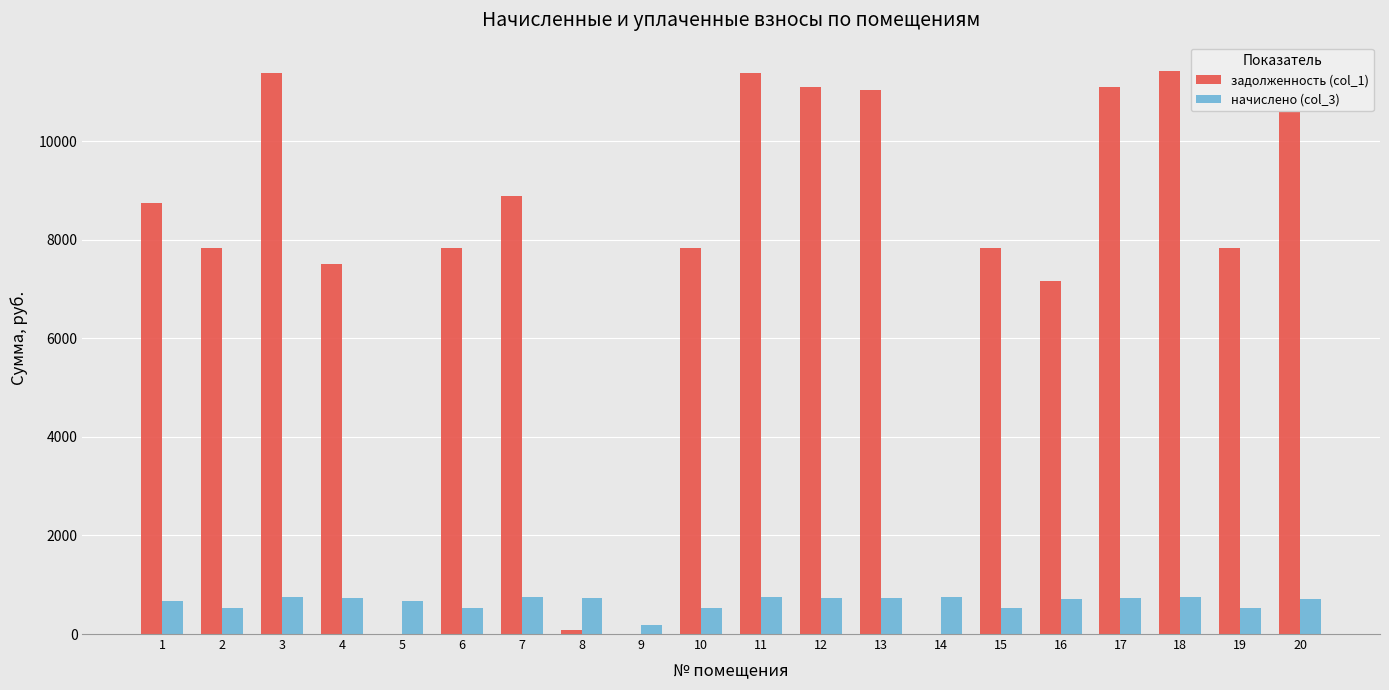

What is the maximum value for начислено (col_3)?

758.6